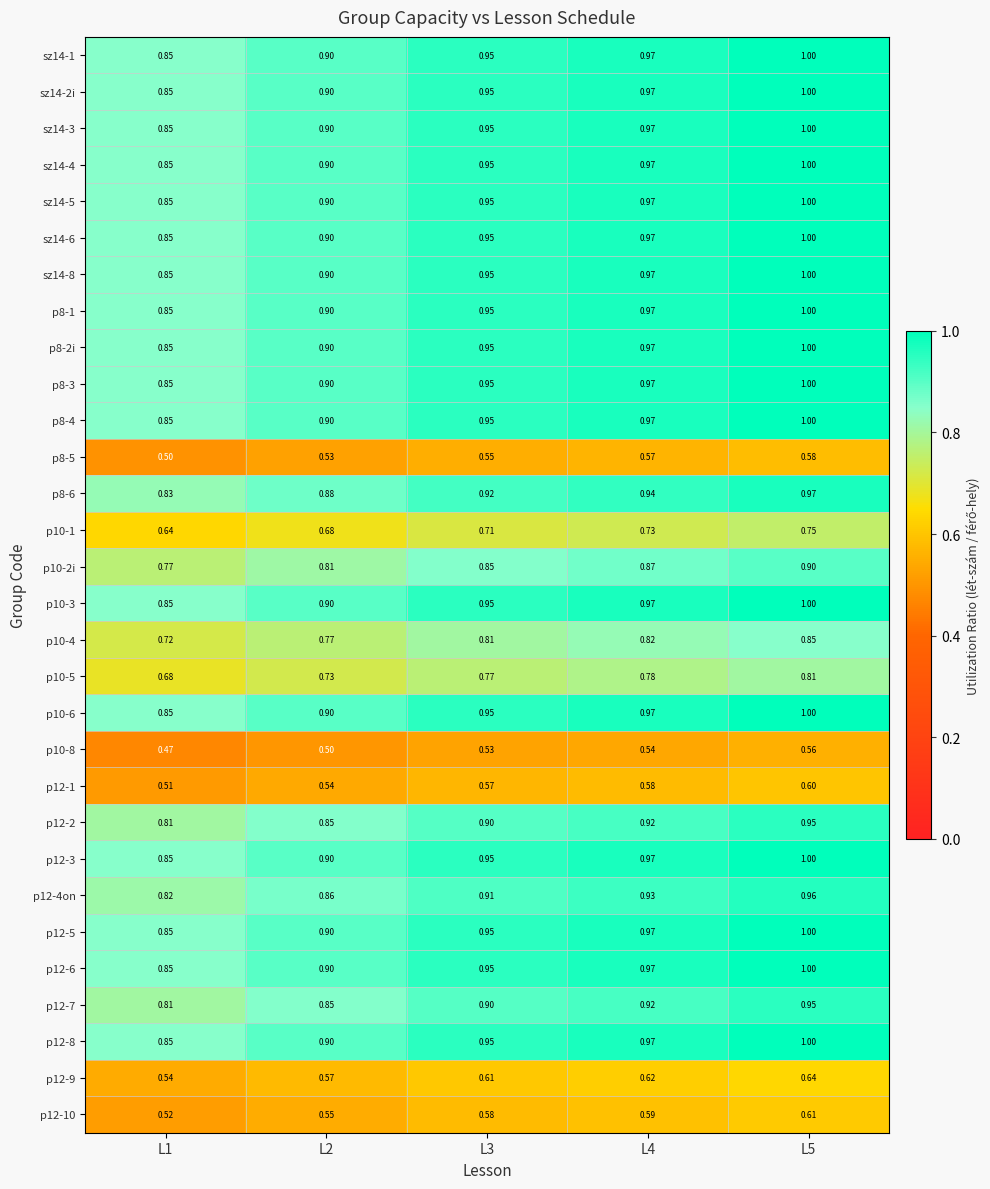

Is the value of p8-2i at L5 greater than the value of p10-8 at L1?

Yes